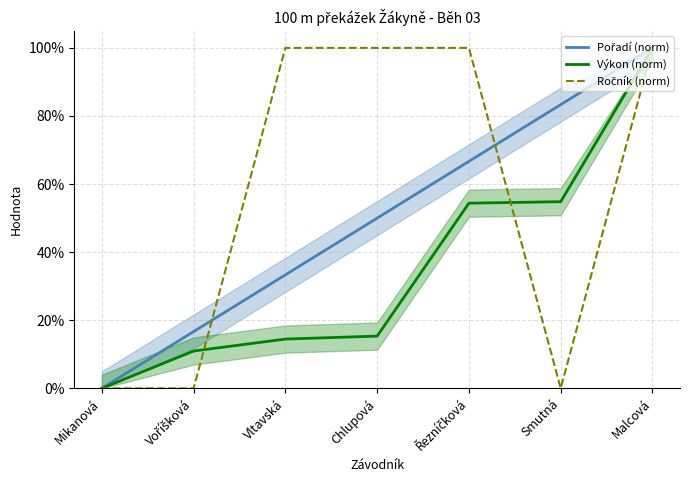

Between Voříšková and Smutná, which is larger?

Smutná